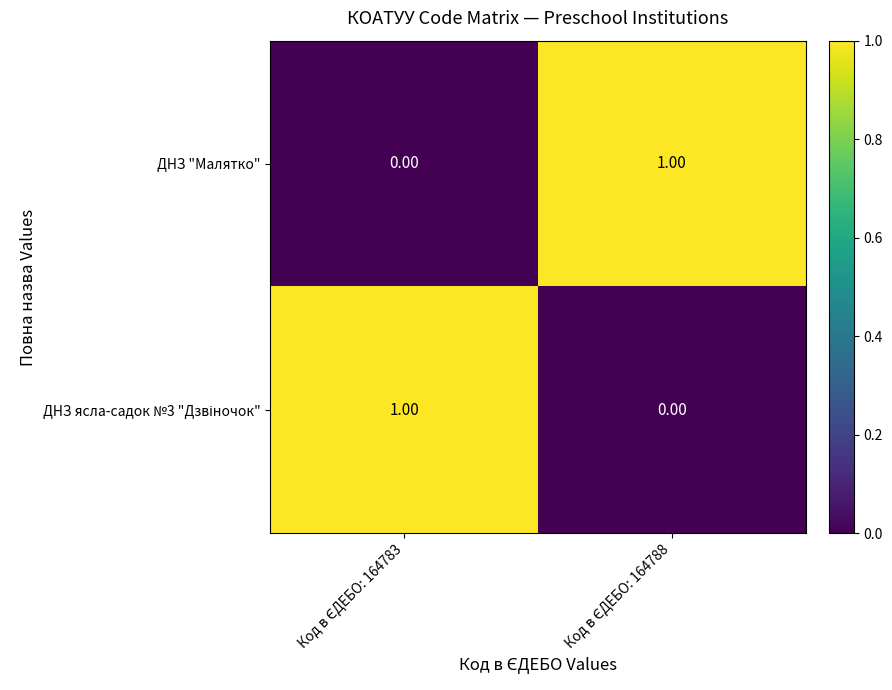

How many series are shown in this chart?

2